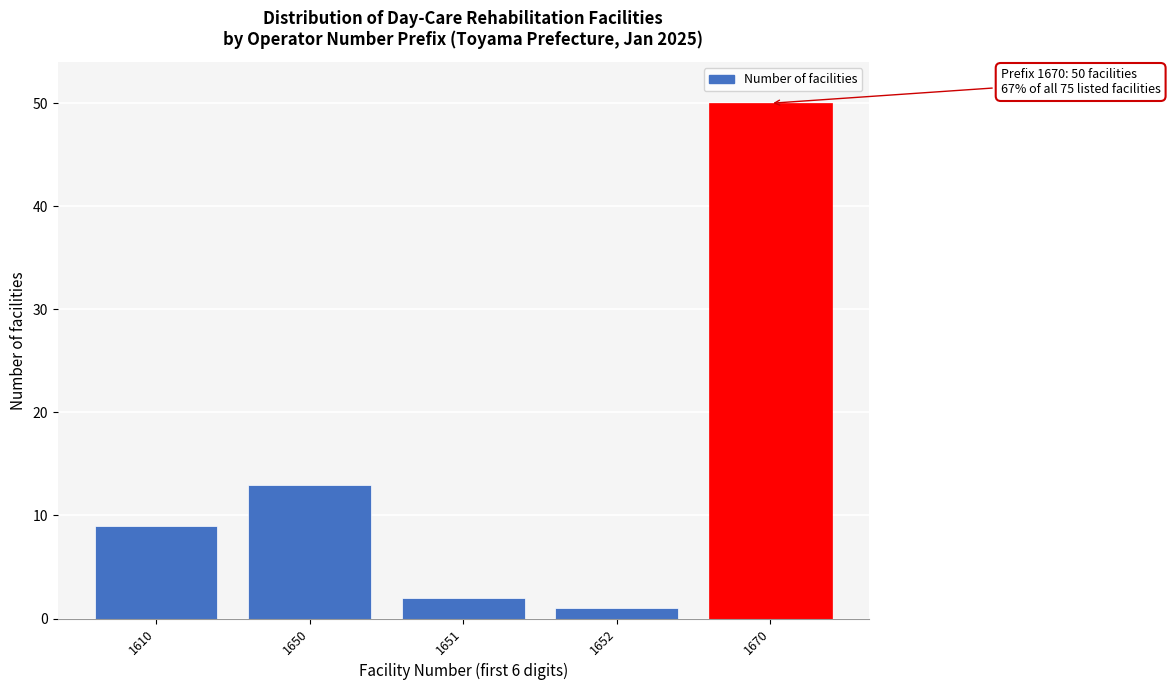

Reading left to right, transcribe all the data shown in this chart.

9	13	2	1	50